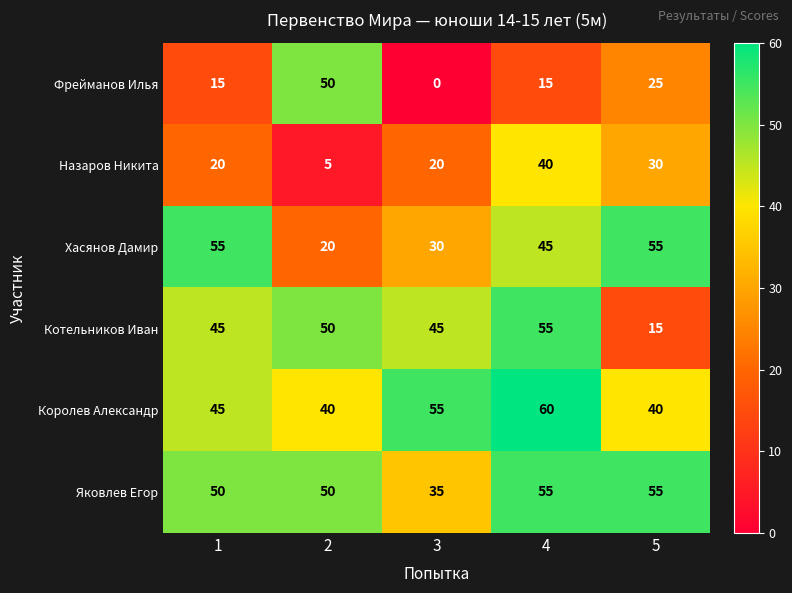

Reading right to left, what are all the values shown in this chart?

Фрейманов Илья: 25	15	0	50	15
Назаров Никита: 30	40	20	5	20
Хасянов Дамир: 55	45	30	20	55
Котельников Иван: 15	55	45	50	45
Королев Александр: 40	60	55	40	45
Яковлев Егор: 55	55	35	50	50